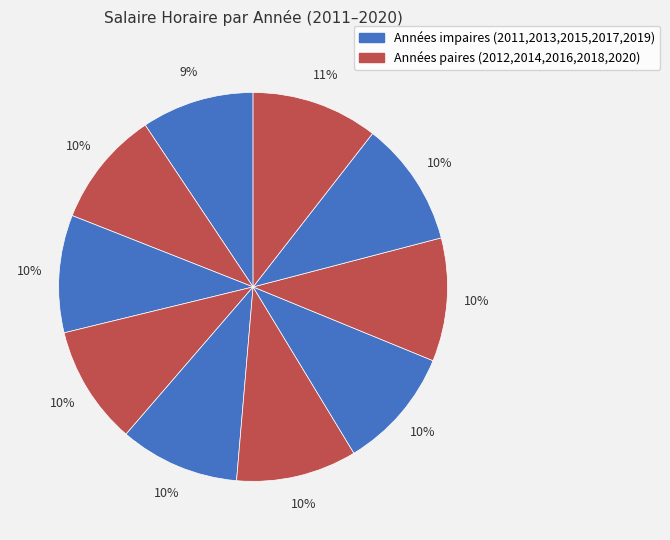

How many slices are in this pie chart?

10